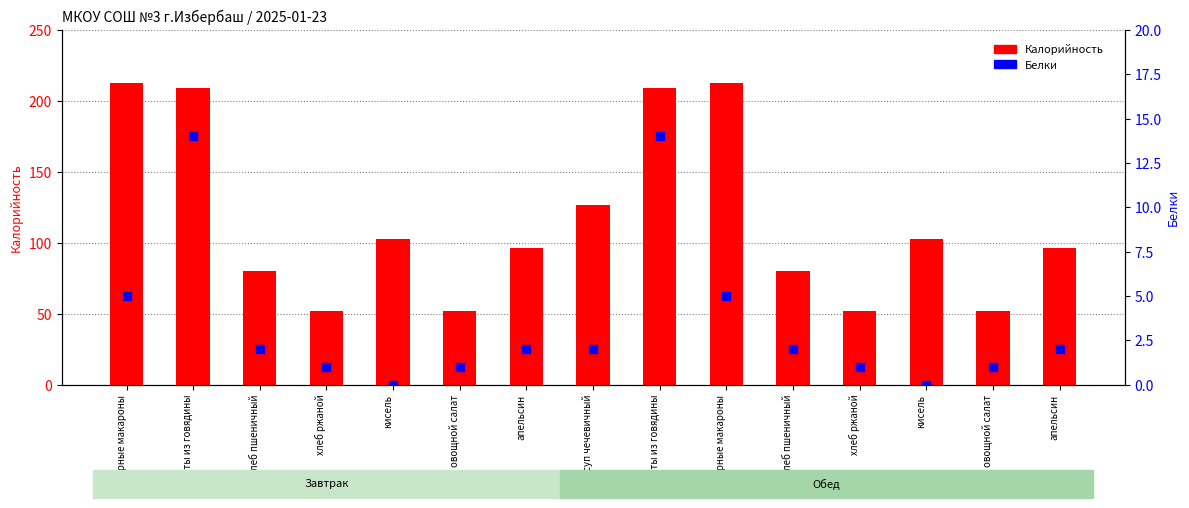

Which series has the largest total across all categories?

Калорийность